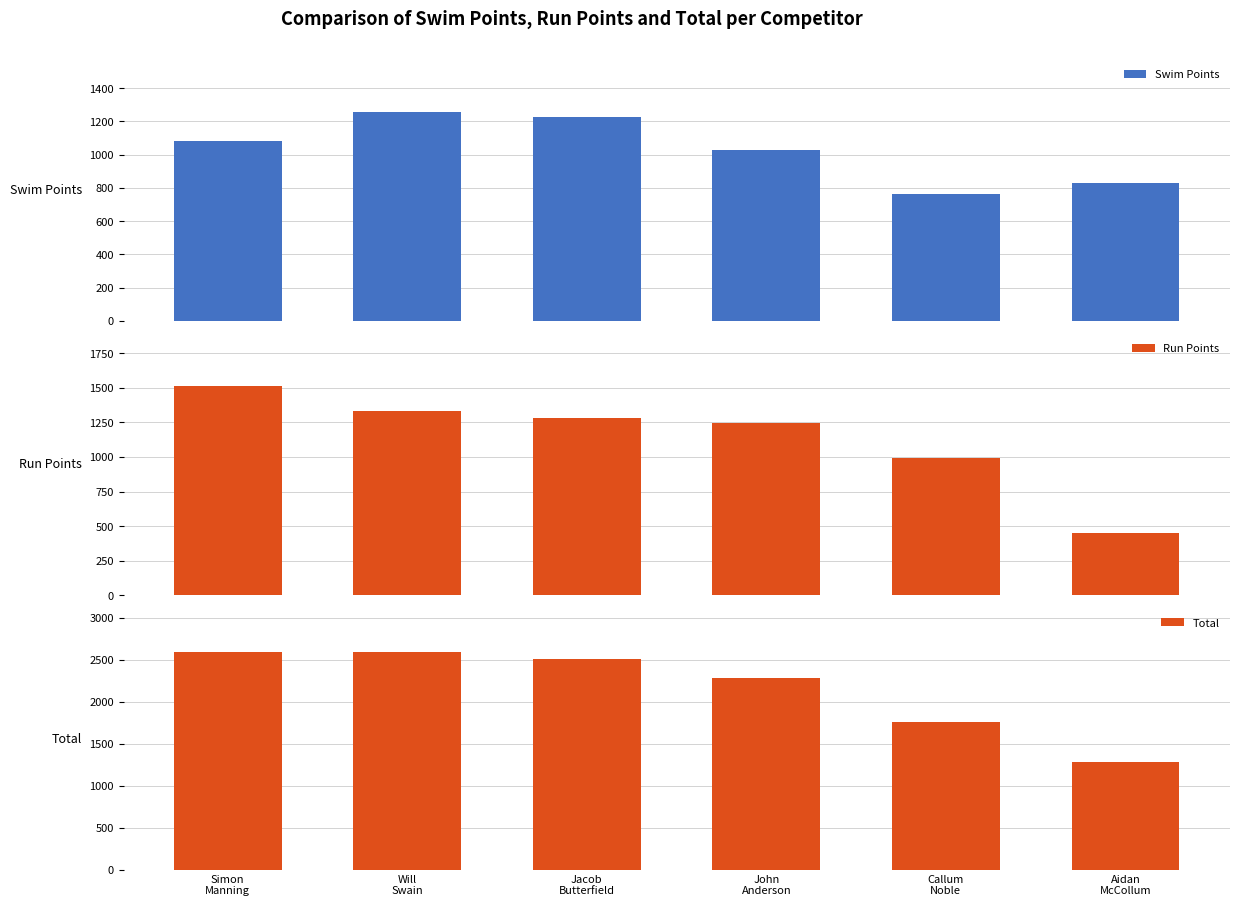

How many bars are there in each group?

3